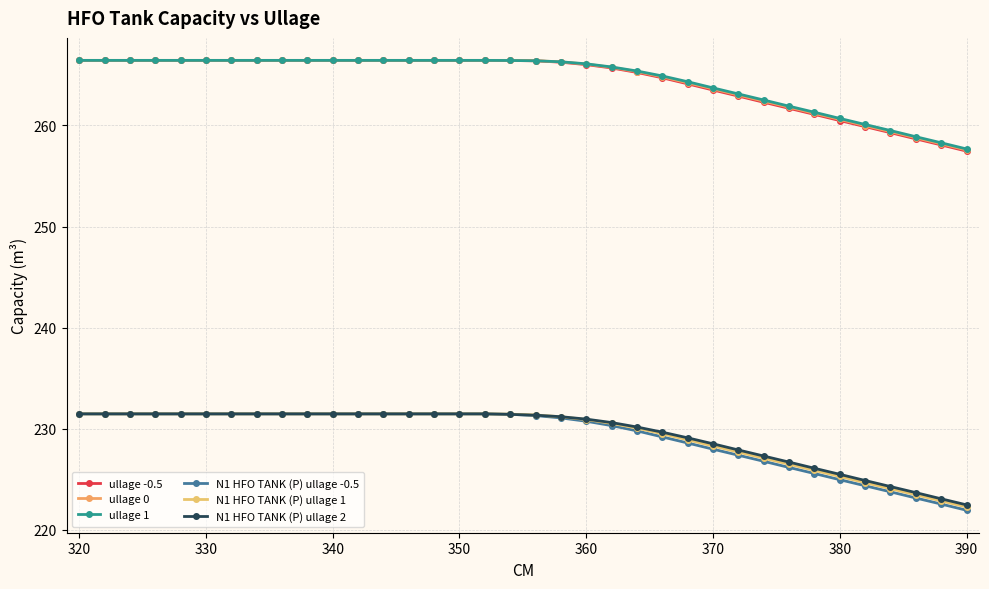

How many categories are shown in the chart?

36